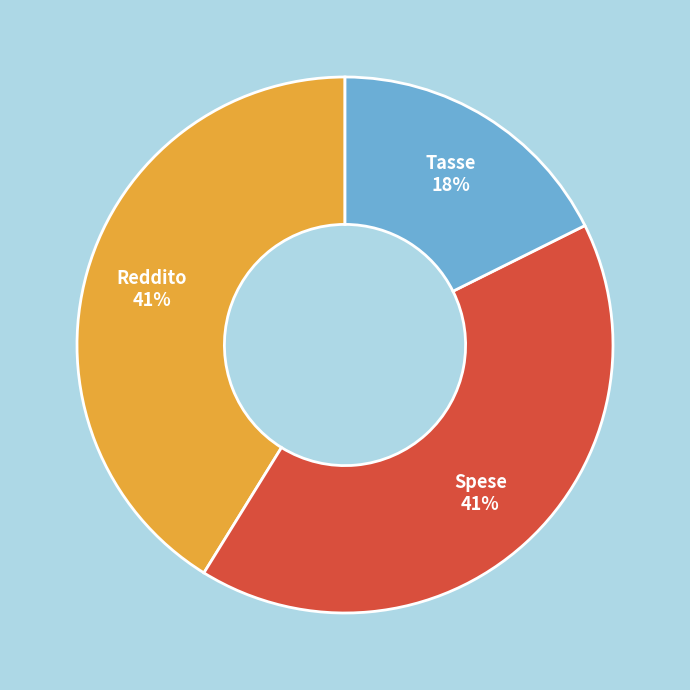

What is the smallest slice in the pie chart?

Tasse